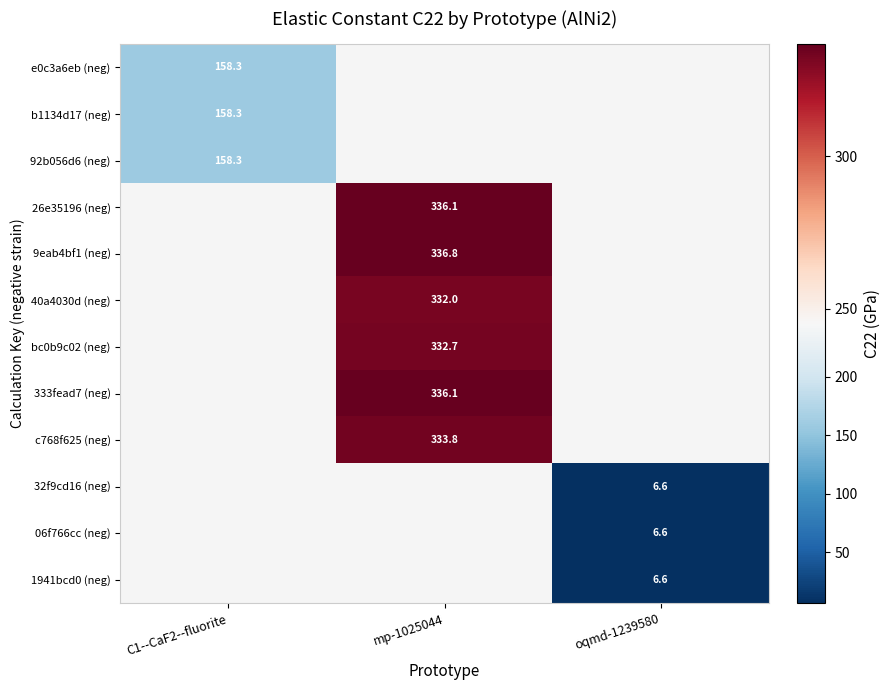

What is the lowest value of the e0c3a6eb (neg) series?

158.3